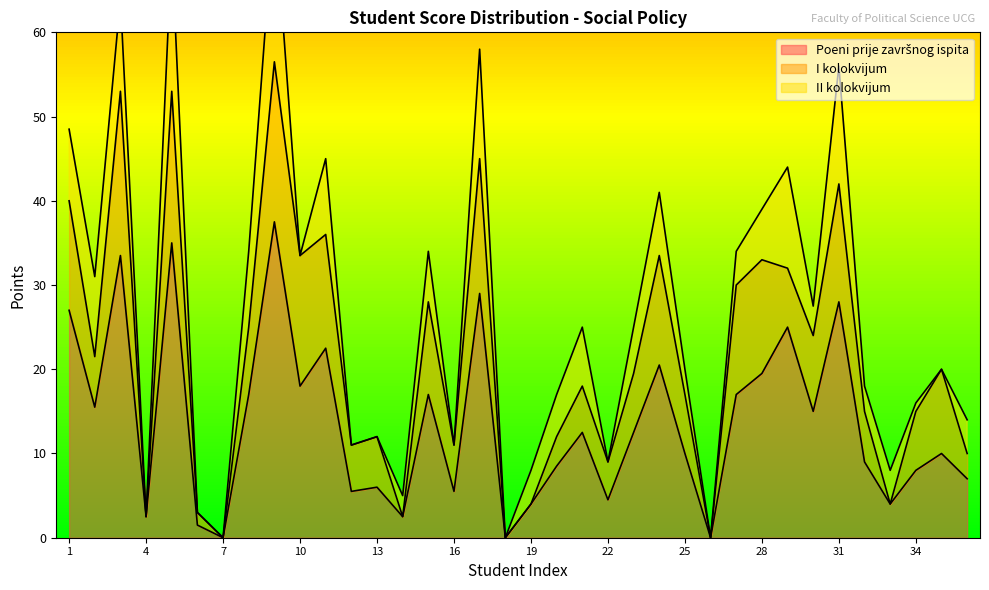

Rank the series at 24 from lowest to highest value.

II kolokvijum, I kolokvijum, Poeni prije završnog ispita